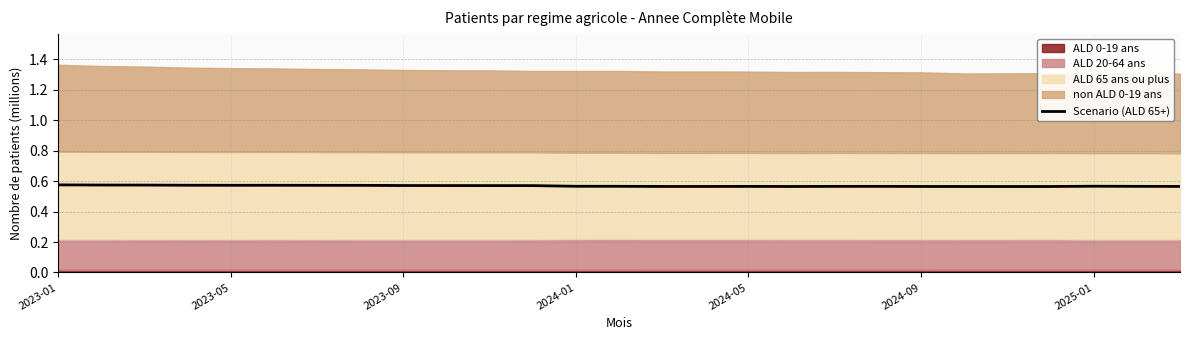

What is the value of the 4th point from the left?

0.6